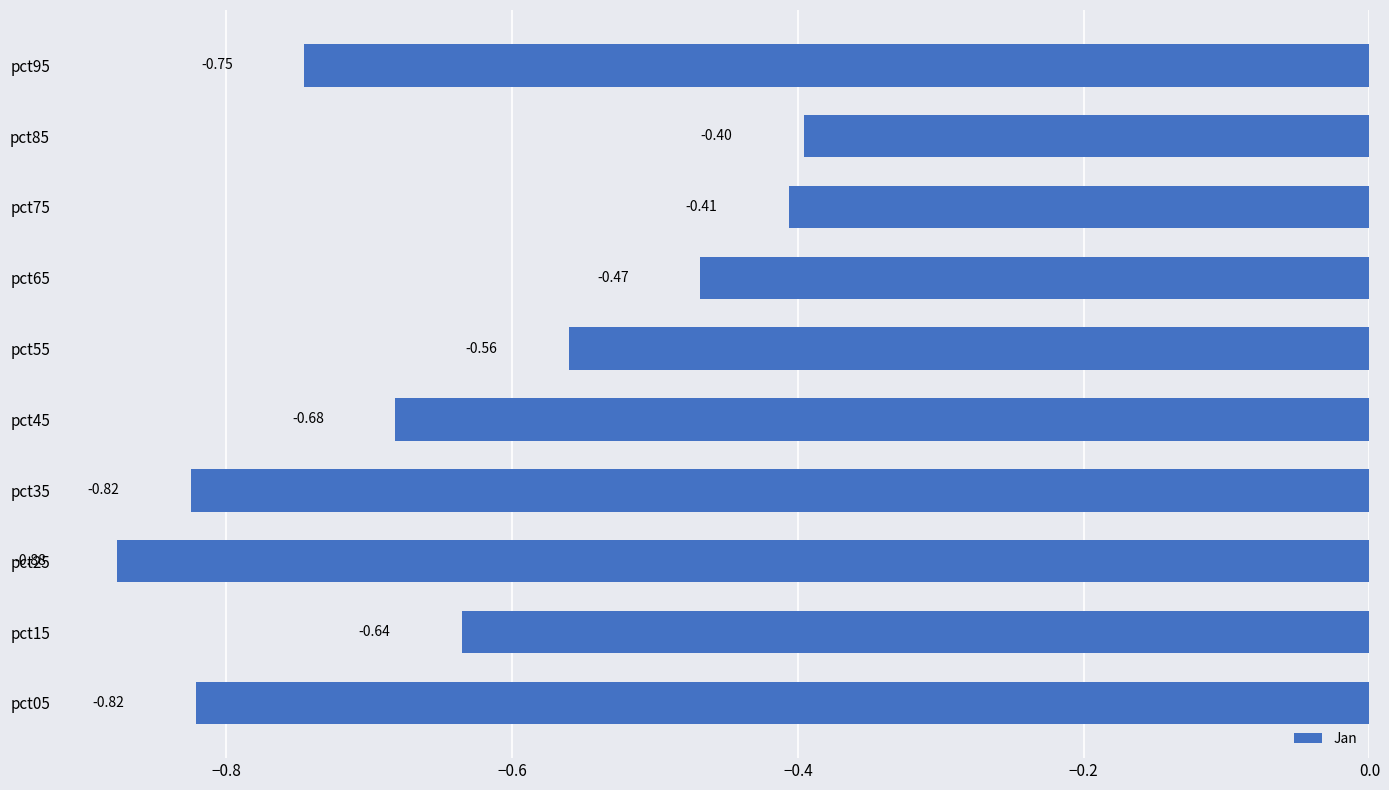

What is the difference between the maximum and second lowest values?

0.4